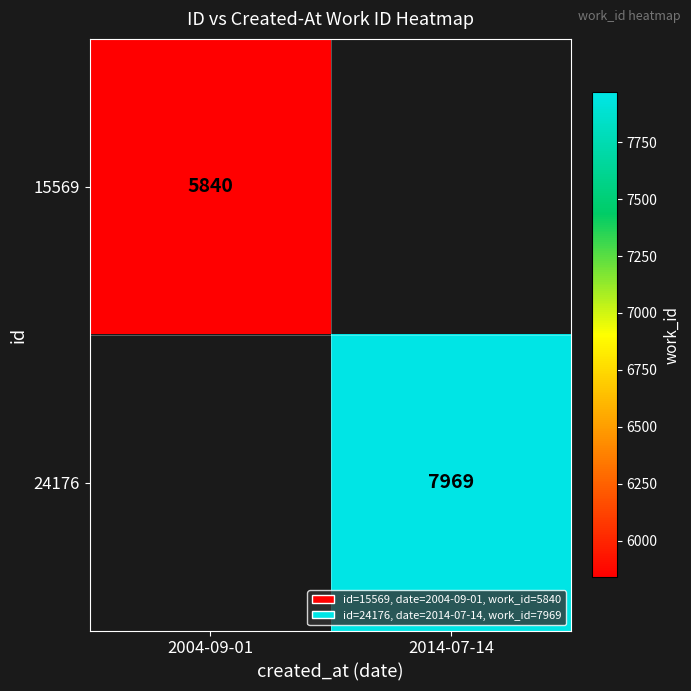

Is it true that 15569 equals 1742 at 2004-09-01?

False